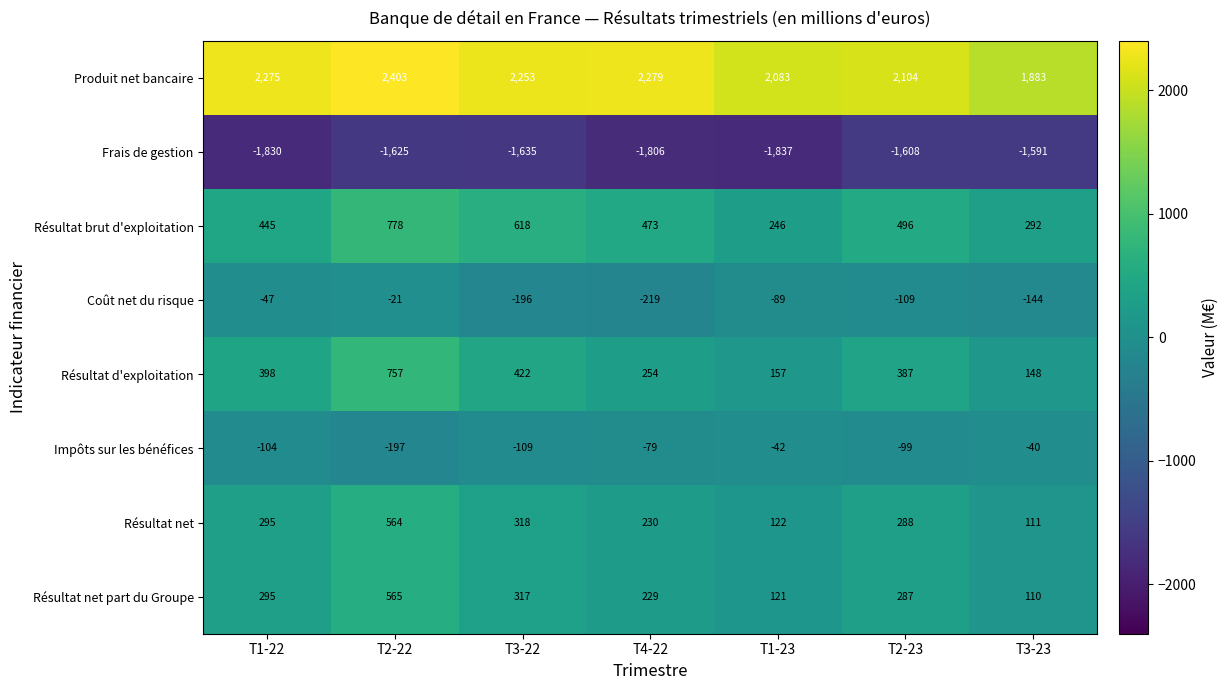

Where does the Résultat net series first go above 288?

T1-22